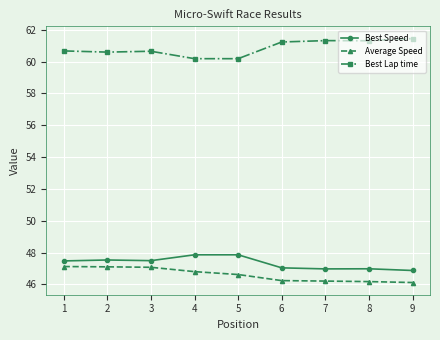

True or false: Best Lap time and Average Speed cross at least once.

False